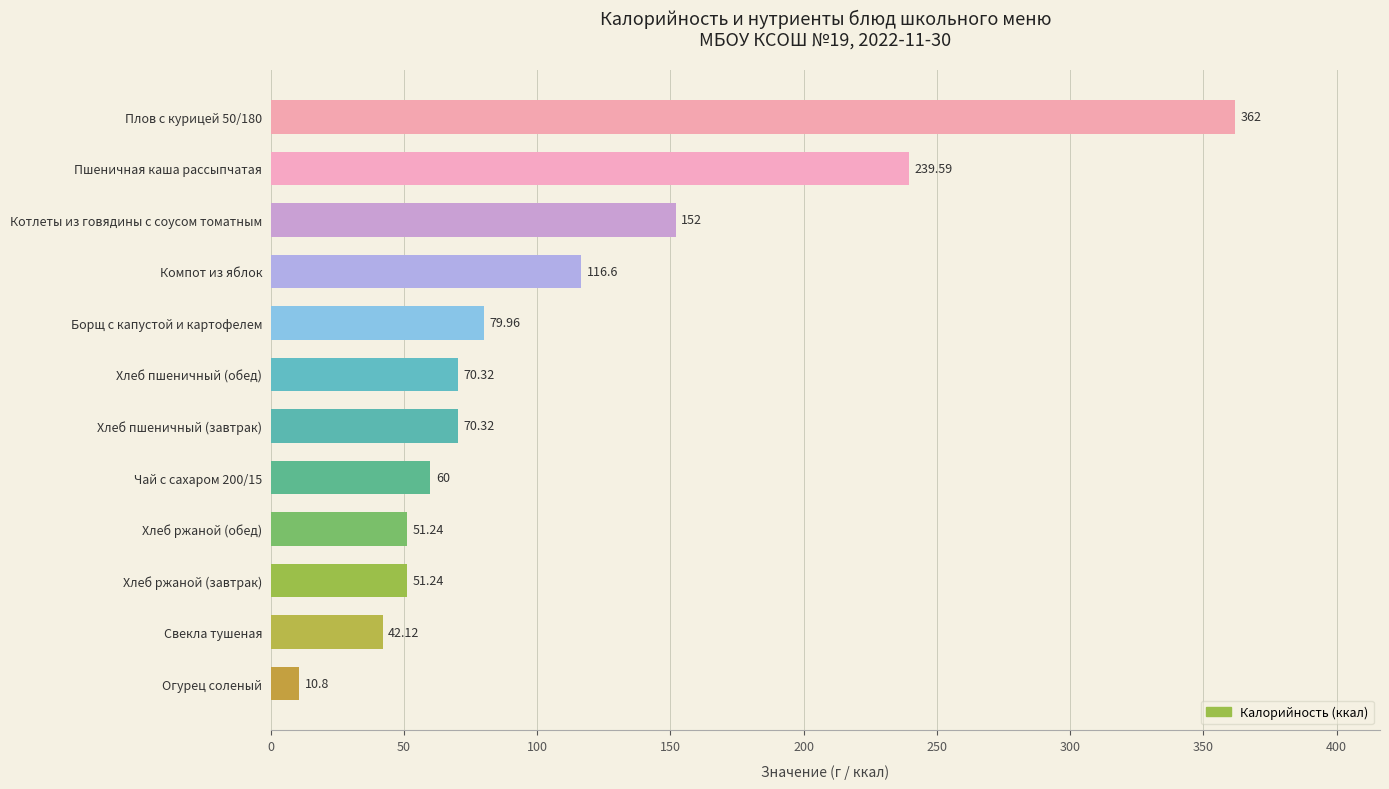

What is the sum of all values?

1306.2